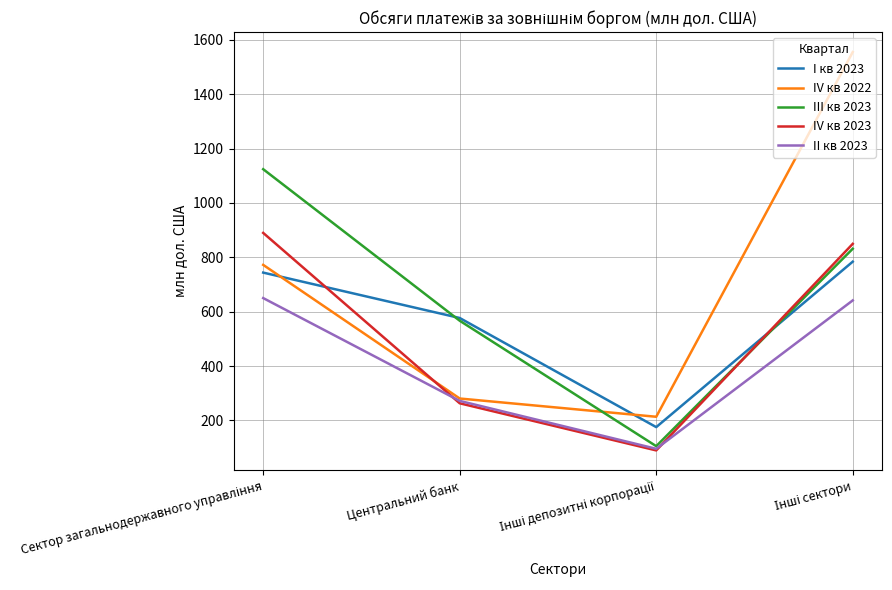

Reading right to left, what are all the values shown in this chart?

I кв 2023: 784.1	175.3	576.8	743.8
IV кв 2022: 1555.3	213.4	280.6	772.2
III кв 2023: 831.6	105.2	566.8	1124.3
IV кв 2023: 849.6	89.6	263.0	889.9
II кв 2023: 641.5	95.5	271.8	650.1